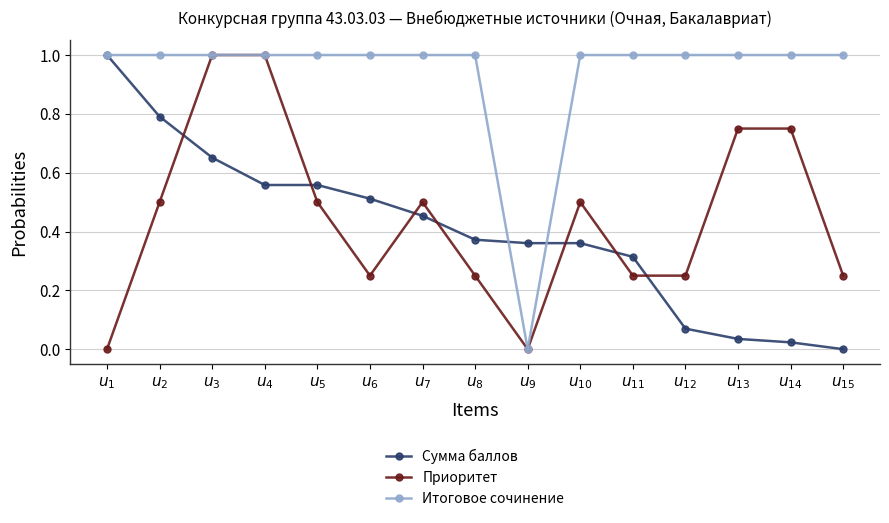

True or false: Приоритет has a value of 0.3 at $u_{2}$.

False